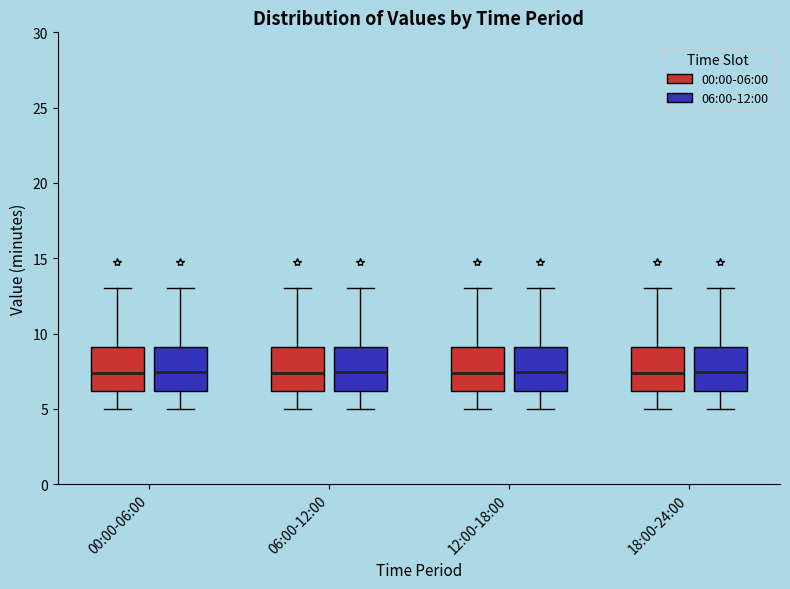

Reading left to right, transcribe this box plot: for each box, give where its median line is, the range the box spans, and where its two whiskers end, as read against the y-axis. The values are not printed on the chart, so give them approximately, as read against the axis.

00:00-06:00 (00:00-06:00): median 7.5, box 6.0 to 9.0, whiskers 5.0 to 13.0
00:00-06:00 (06:00-12:00): median 7.5, box 6.0 to 9.0, whiskers 5.0 to 13.0
06:00-12:00 (00:00-06:00): median 7.5, box 6.0 to 9.0, whiskers 5.0 to 13.0
06:00-12:00 (06:00-12:00): median 7.5, box 6.0 to 9.0, whiskers 5.0 to 13.0
12:00-18:00 (00:00-06:00): median 7.5, box 6.0 to 9.0, whiskers 5.0 to 13.0
12:00-18:00 (06:00-12:00): median 7.5, box 6.0 to 9.0, whiskers 5.0 to 13.0
18:00-24:00 (00:00-06:00): median 7.5, box 6.0 to 9.0, whiskers 5.0 to 13.0
18:00-24:00 (06:00-12:00): median 7.5, box 6.0 to 9.0, whiskers 5.0 to 13.0